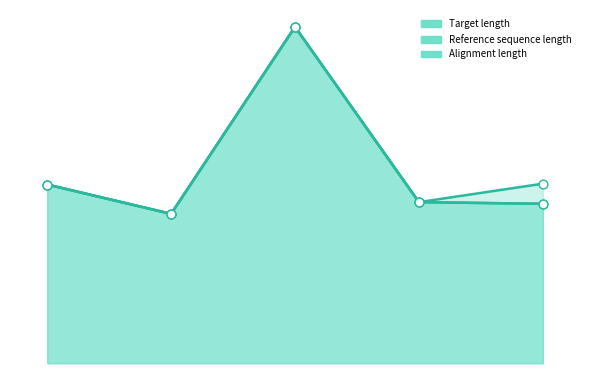

Is the value of Reference sequence length at 4 greater than the value of Alignment length at 0?

Yes